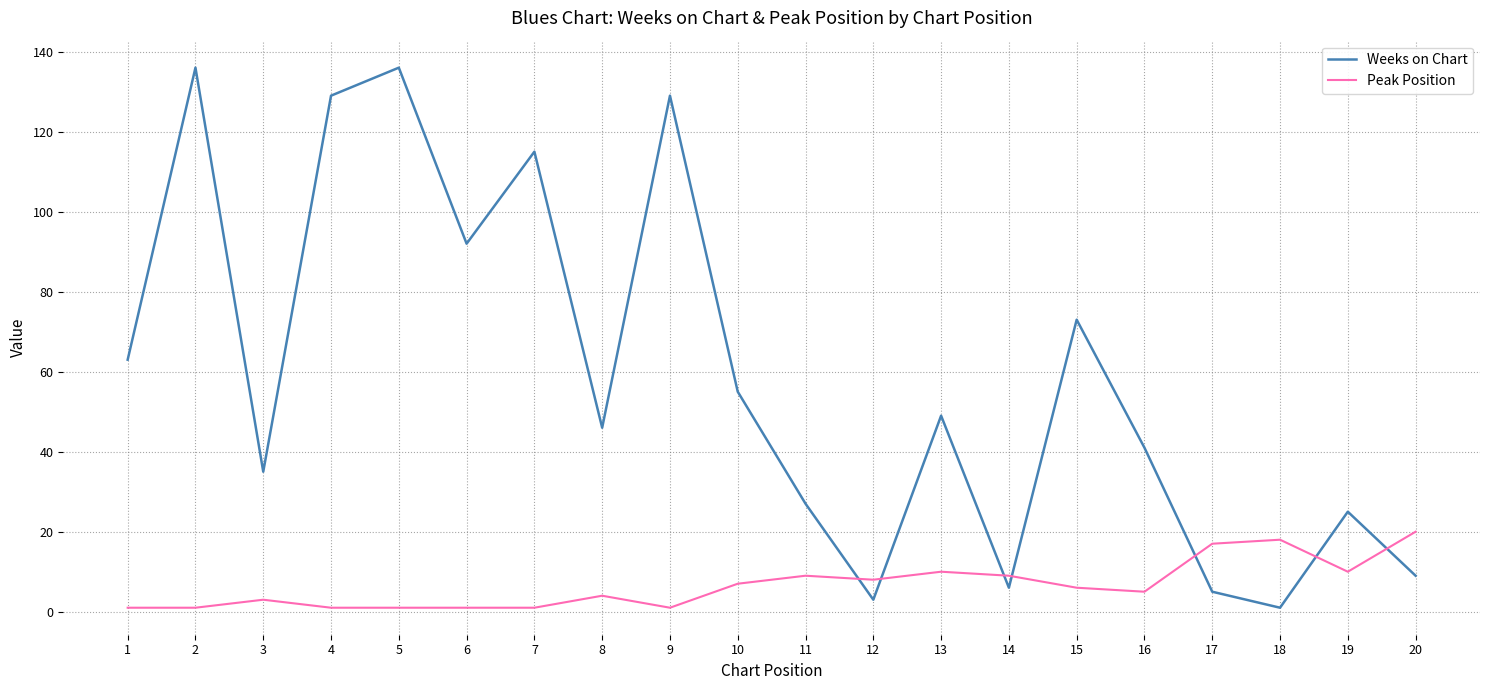

List the series in order of their peak value, lowest first.

Peak Position, Weeks on Chart